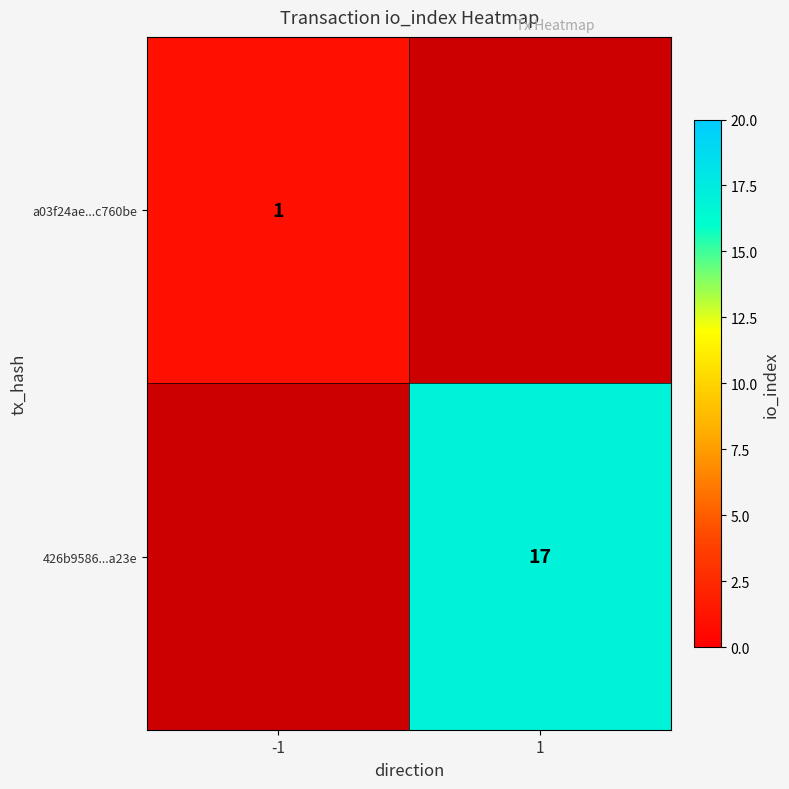

Is it true that 426b9586...a23e equals 17 at 1?

True